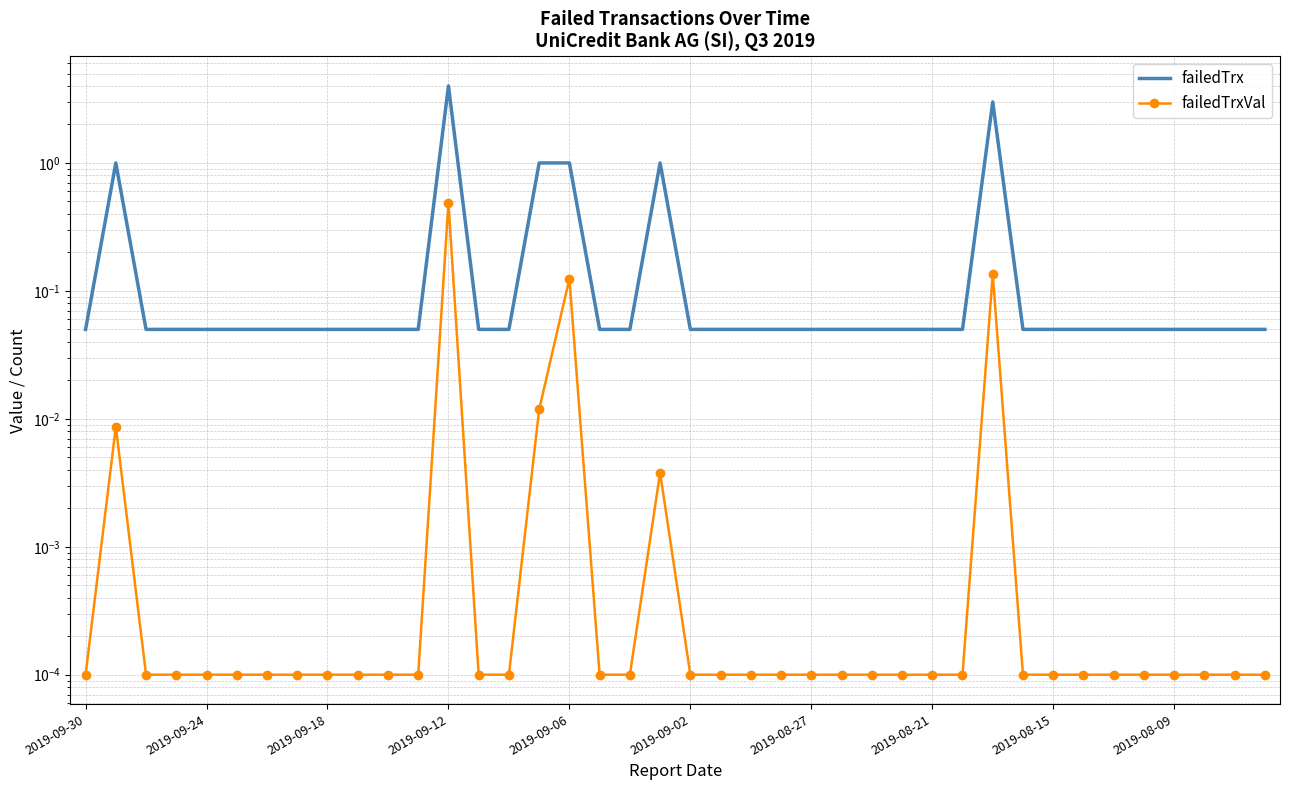

Which has a higher value, 2019-08-15 or 2019-09-06?

2019-09-06